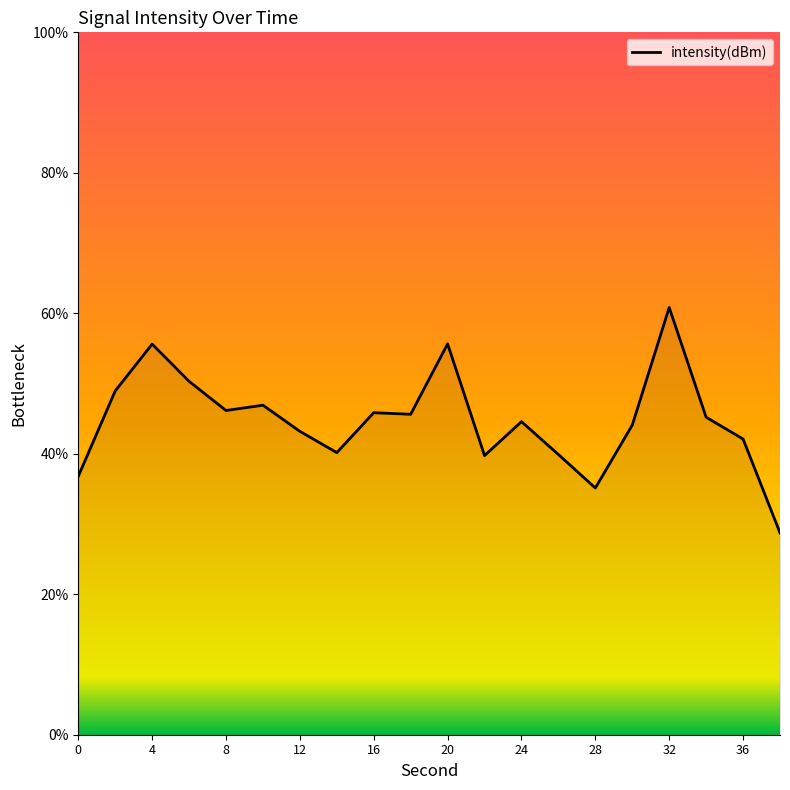

What is the difference between the maximum and minimum values?

32.1